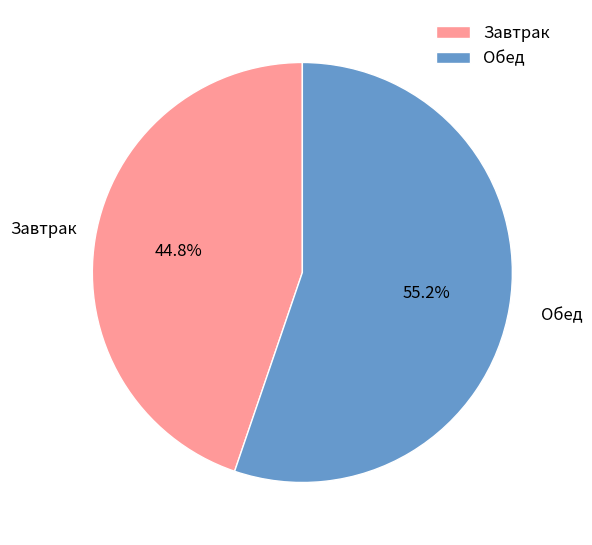

Is it true that Обед is 55% of the pie?

True